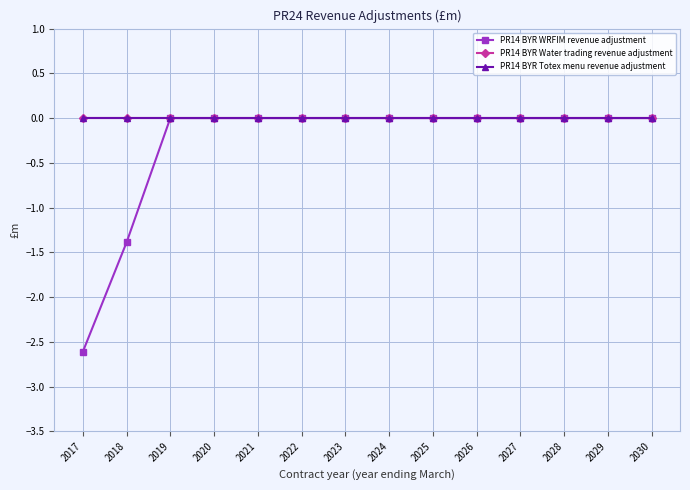

Reading right to left, what are all the values shown in this chart?

PR14 BYR WRFIM revenue adjustment: 0.0	0.0	0.0	0.0	0.0	0.0	0.0	0.0	0.0	0.0	0.0	0.0	-1.4	-2.6
PR14 BYR Water trading revenue adjustment: 0.0	0.0	0.0	0.0	0.0	0.0	0.0	0.0	0.0	0.0	0.0	0.0	0.0	0.0
PR14 BYR Totex menu revenue adjustment: 0.0	0.0	0.0	0.0	0.0	0.0	0.0	0.0	0.0	0.0	0.0	0.0	0.0	0.0